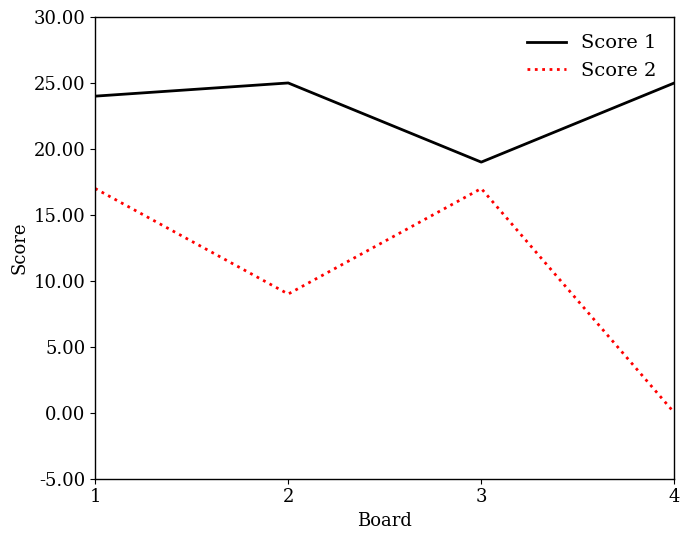

What is the difference between the maximum and minimum values in the Score 2 series?

17